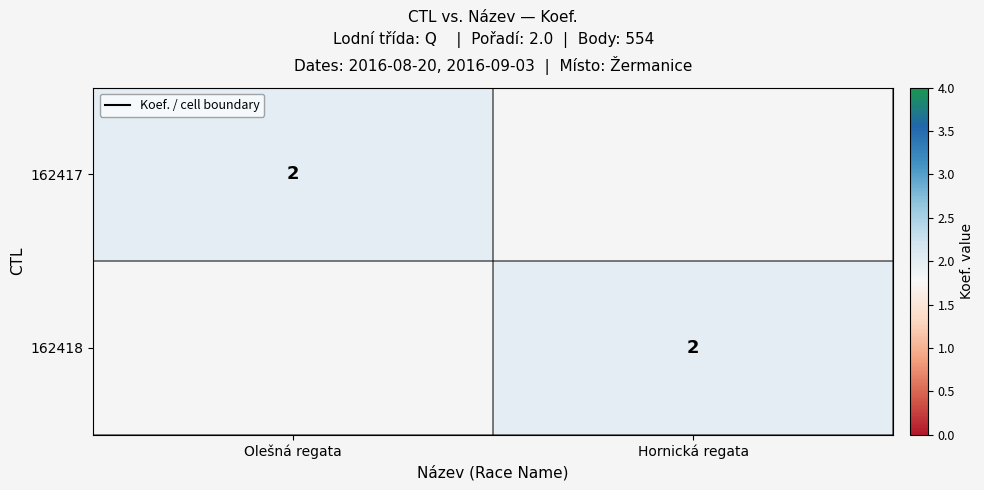

What is the difference between the highest and lowest values at Hornická regata?

2